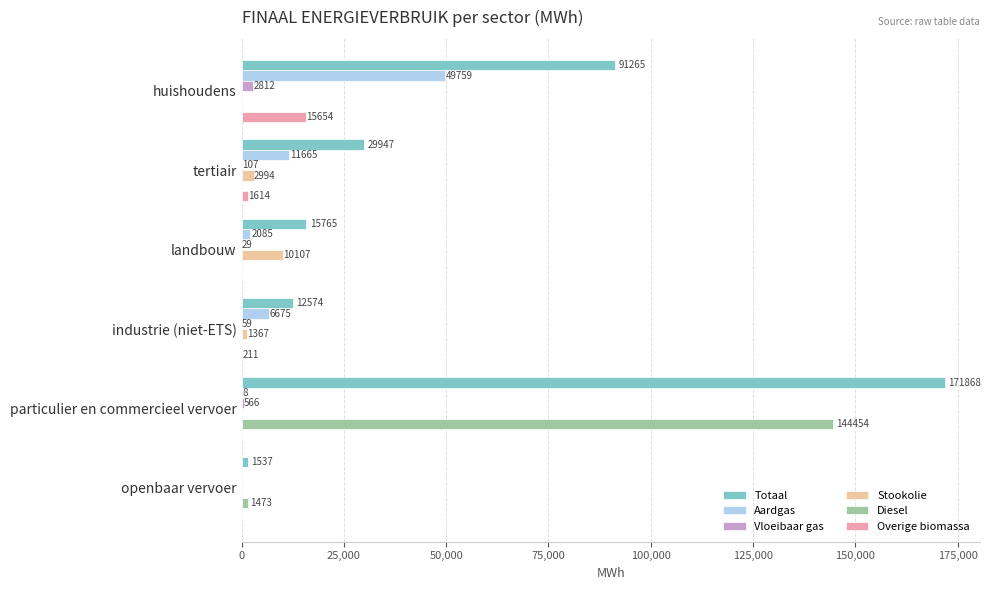

What are all the series names shown in the legend?

Totaal, Aardgas, Vloeibaar gas, Stookolie, Diesel, Overige biomassa